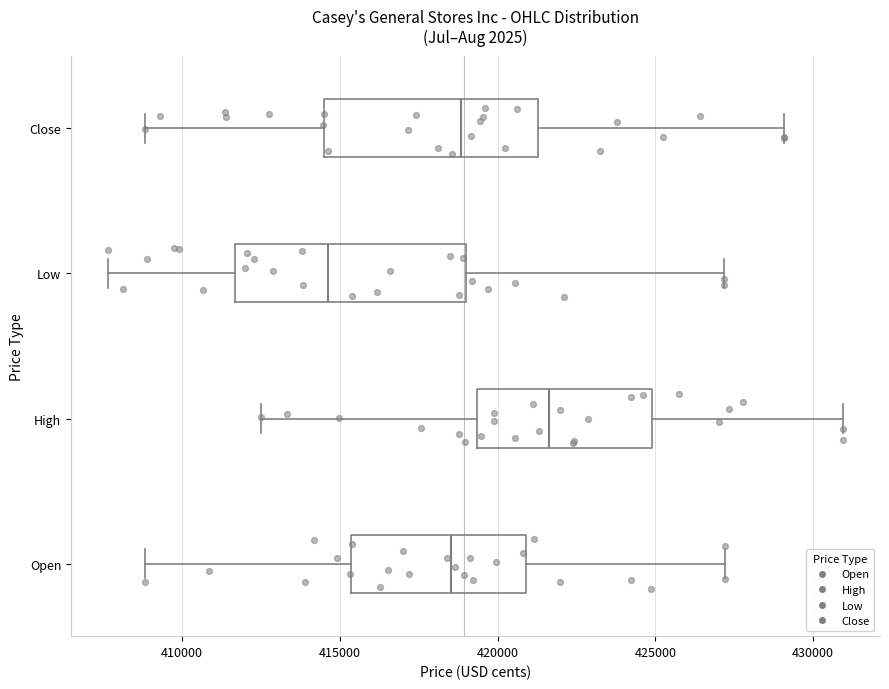

Which box is the widest, from its left edge to its right edge?

Low